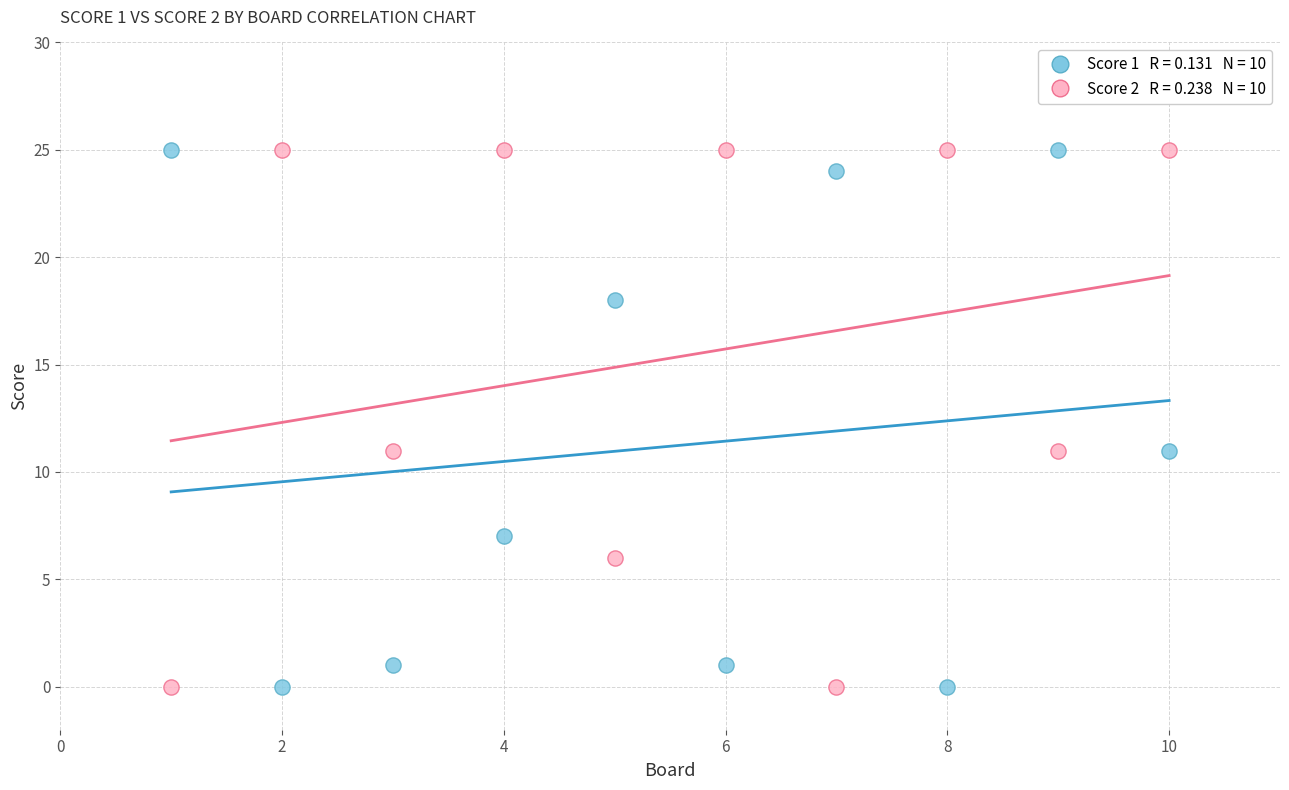

Across all data points, what is the range of X values (max minus min)?

9